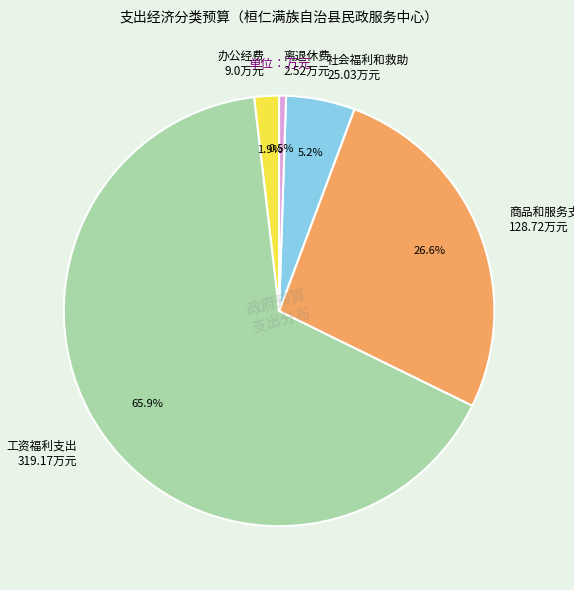

What portion of the pie excludes 社会福利和救助?

94.8%